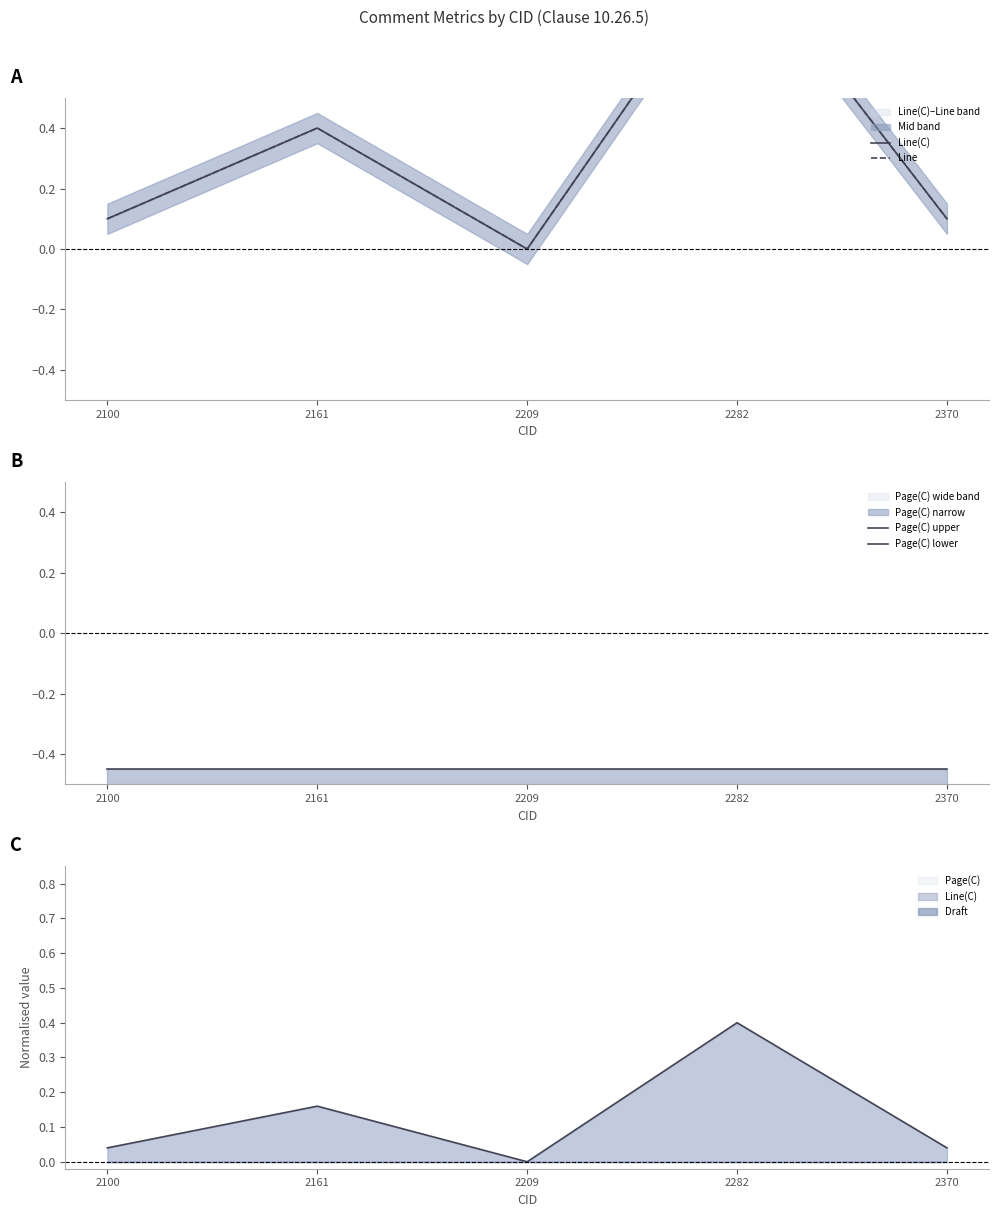

True or false: Page(C) lower and Page(C) upper intersect in this chart.

False